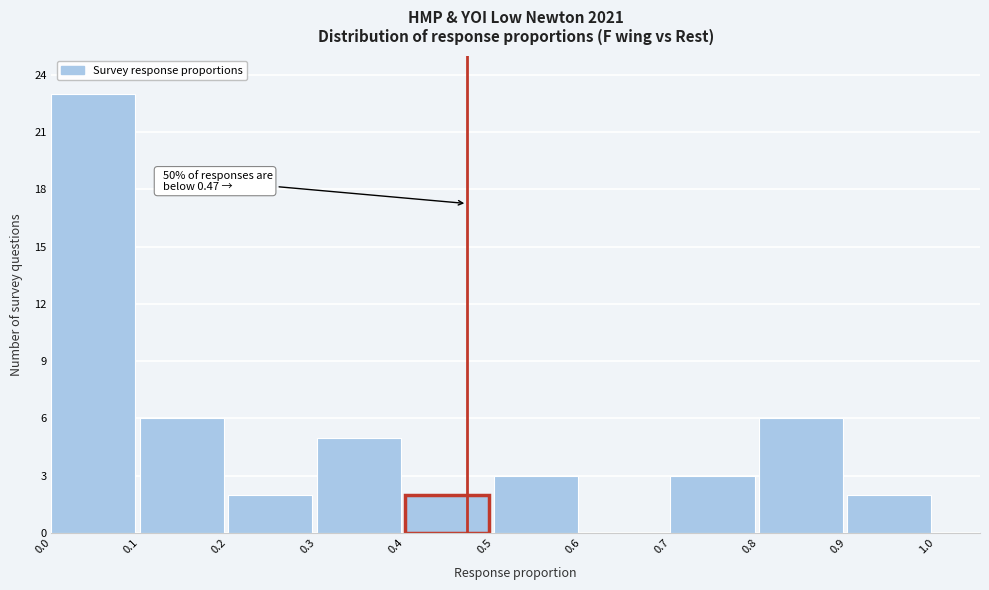

Over which range of the x-axis is the bar tallest?

0.0 to 0.1